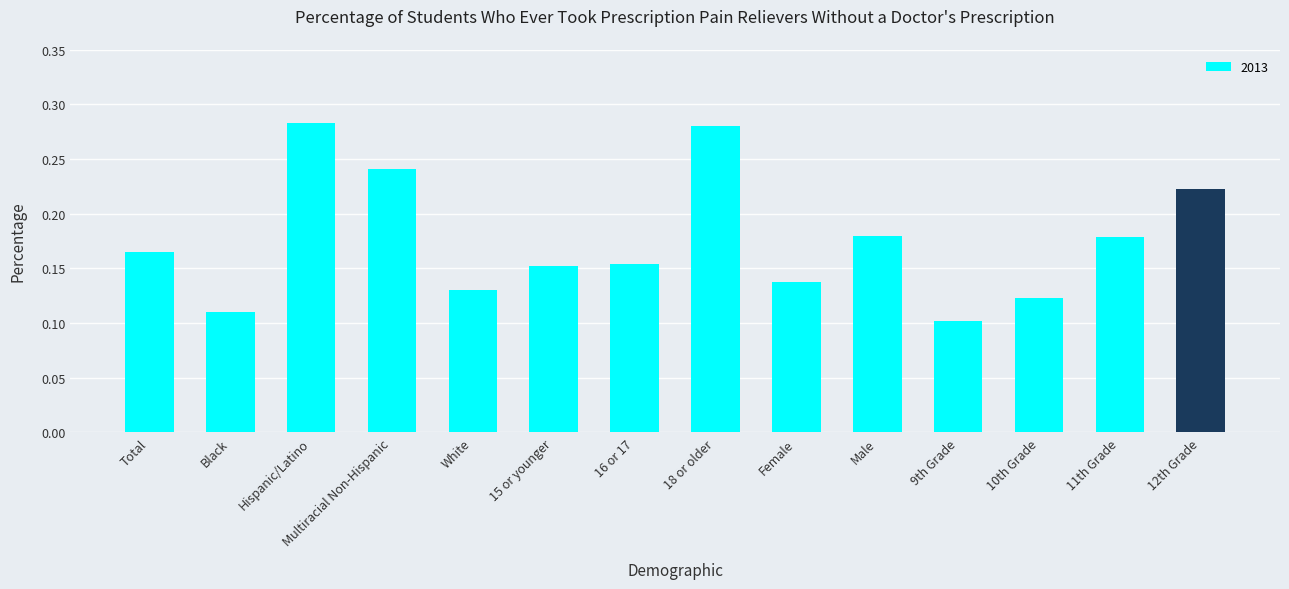

What is the change in value from Multiracial Non-Hispanic to Female?

-0.1